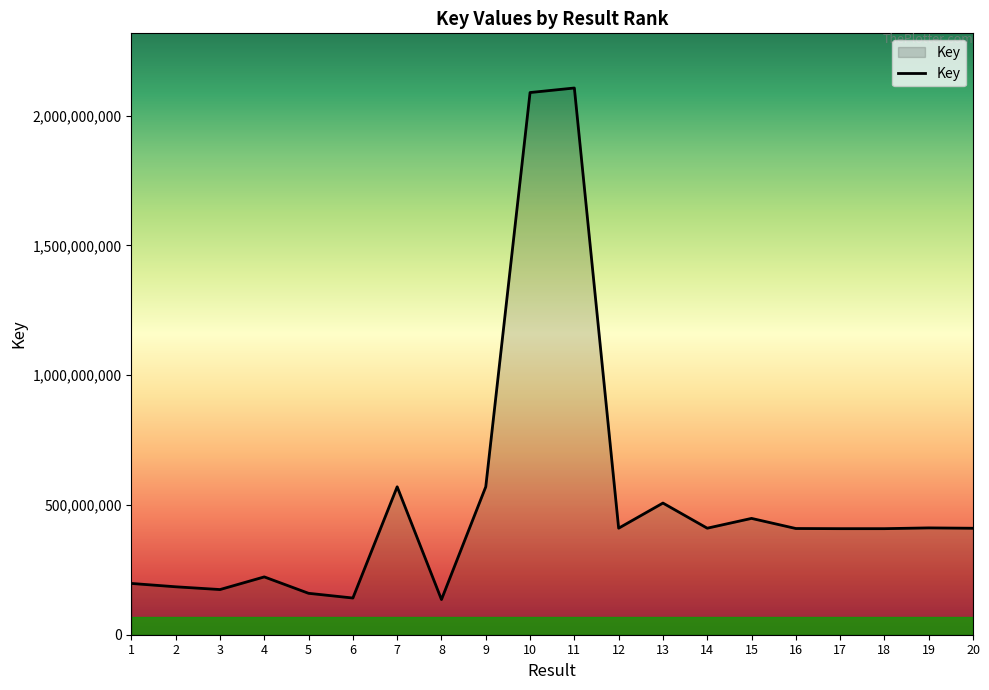

Where does the data first go above 410234144?

7